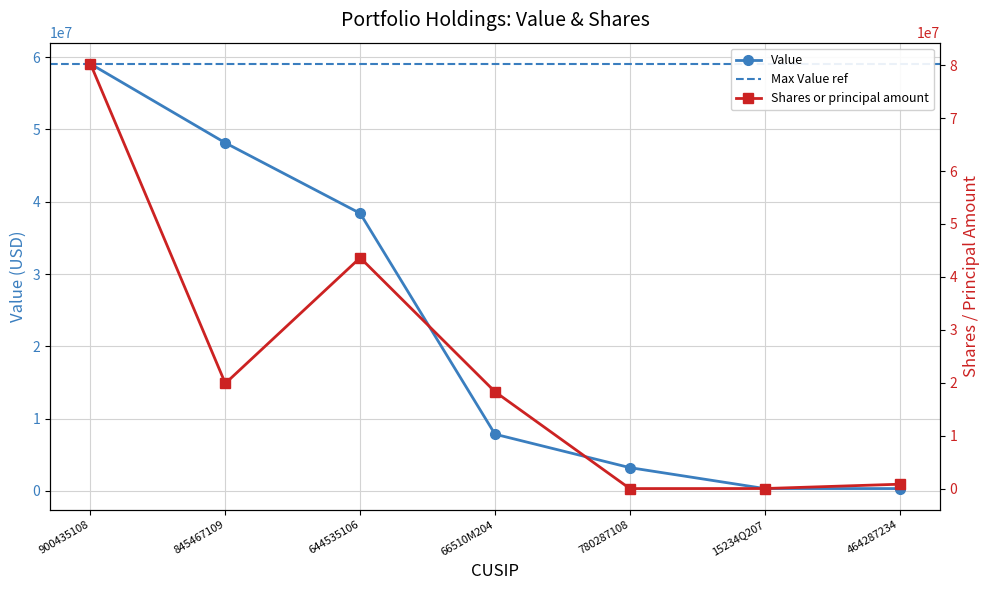

Is the value of Shares or principal amount at 66510M204 greater than the value of Value at 464287234?

Yes